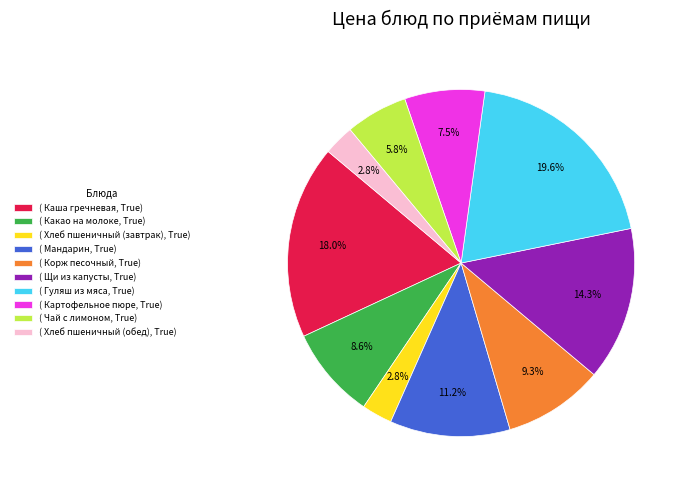

Which slice is the largest?

( Гуляш из мяса, True)